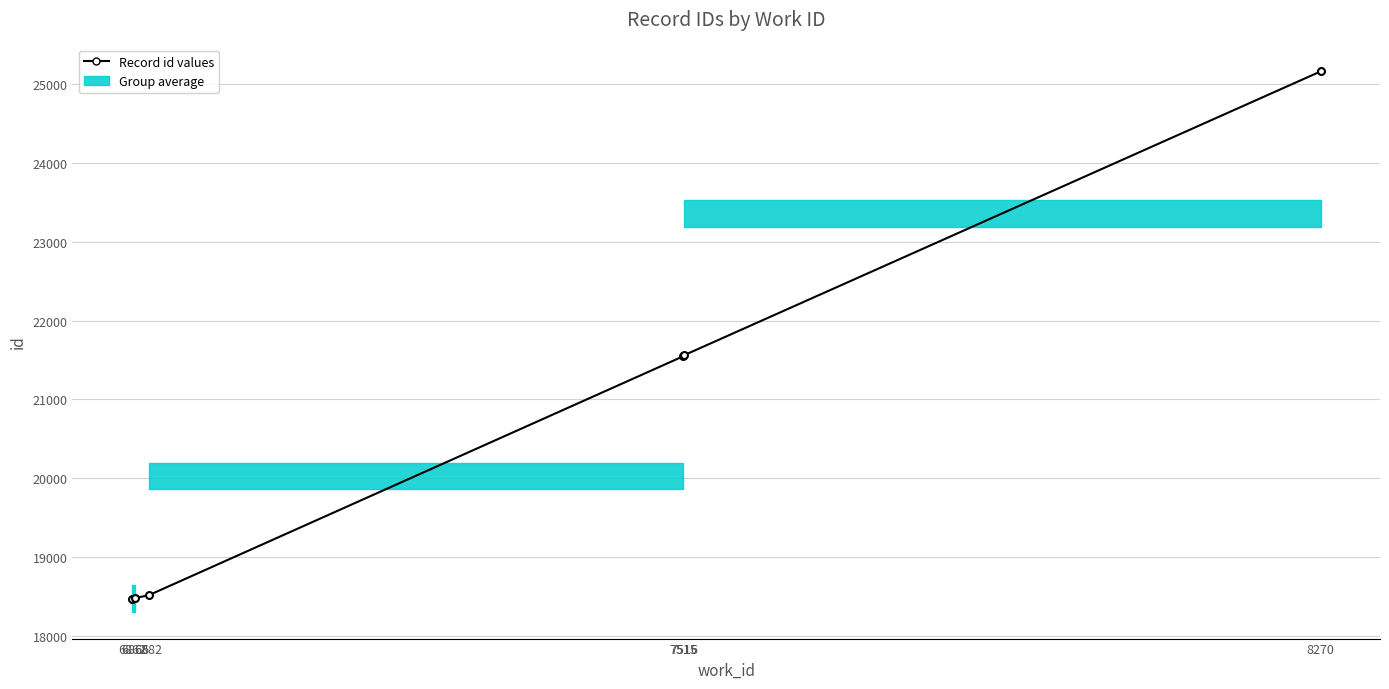

True or false: there are more than 1 points higher than both neighbors.

False